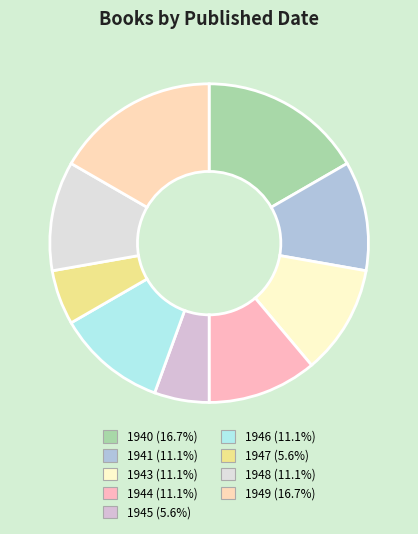

How many slices are in this pie chart?

9